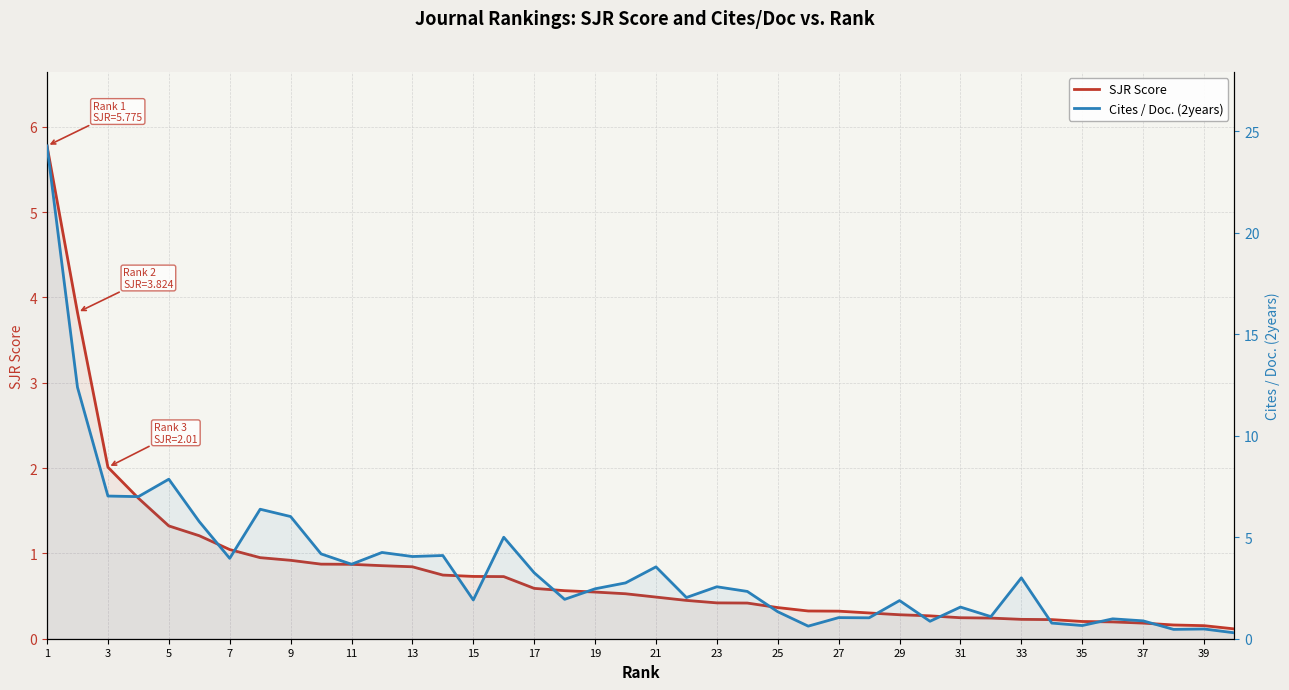

Which category has the highest value in the SJR Score series?

1